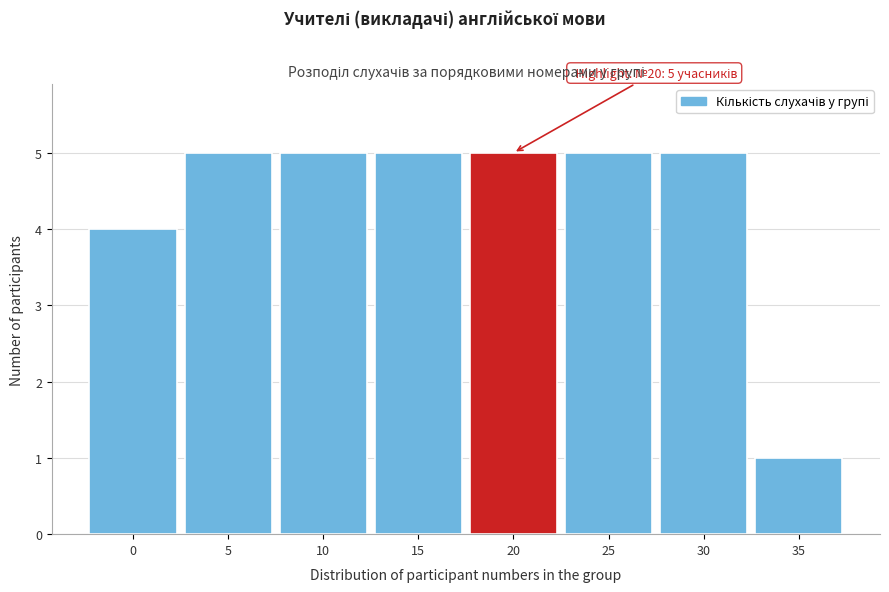

Reading left to right, list all the values displayed in this chart.

4	5	5	5	5	5	5	1